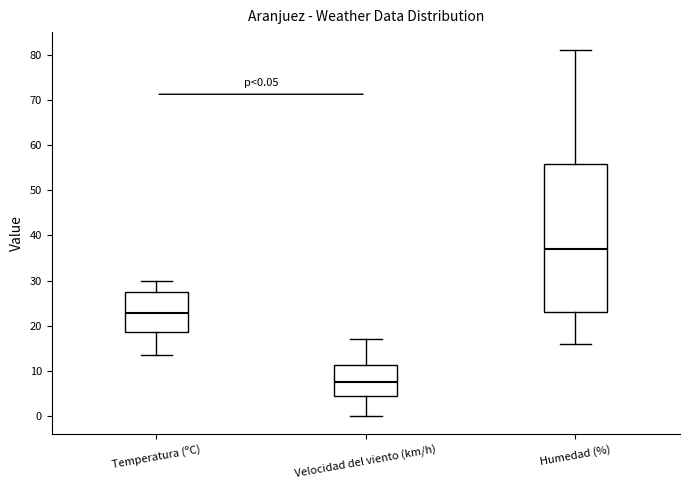

Which box is the tallest, from its lower edge to its upper edge?

Humedad (%)